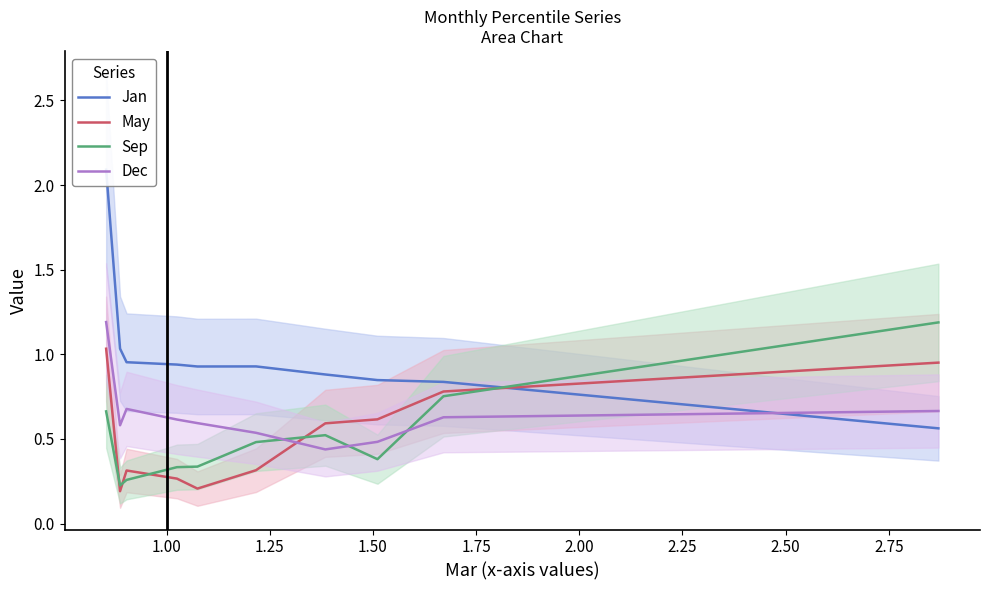

How many intersections are there between Dec and May?

1